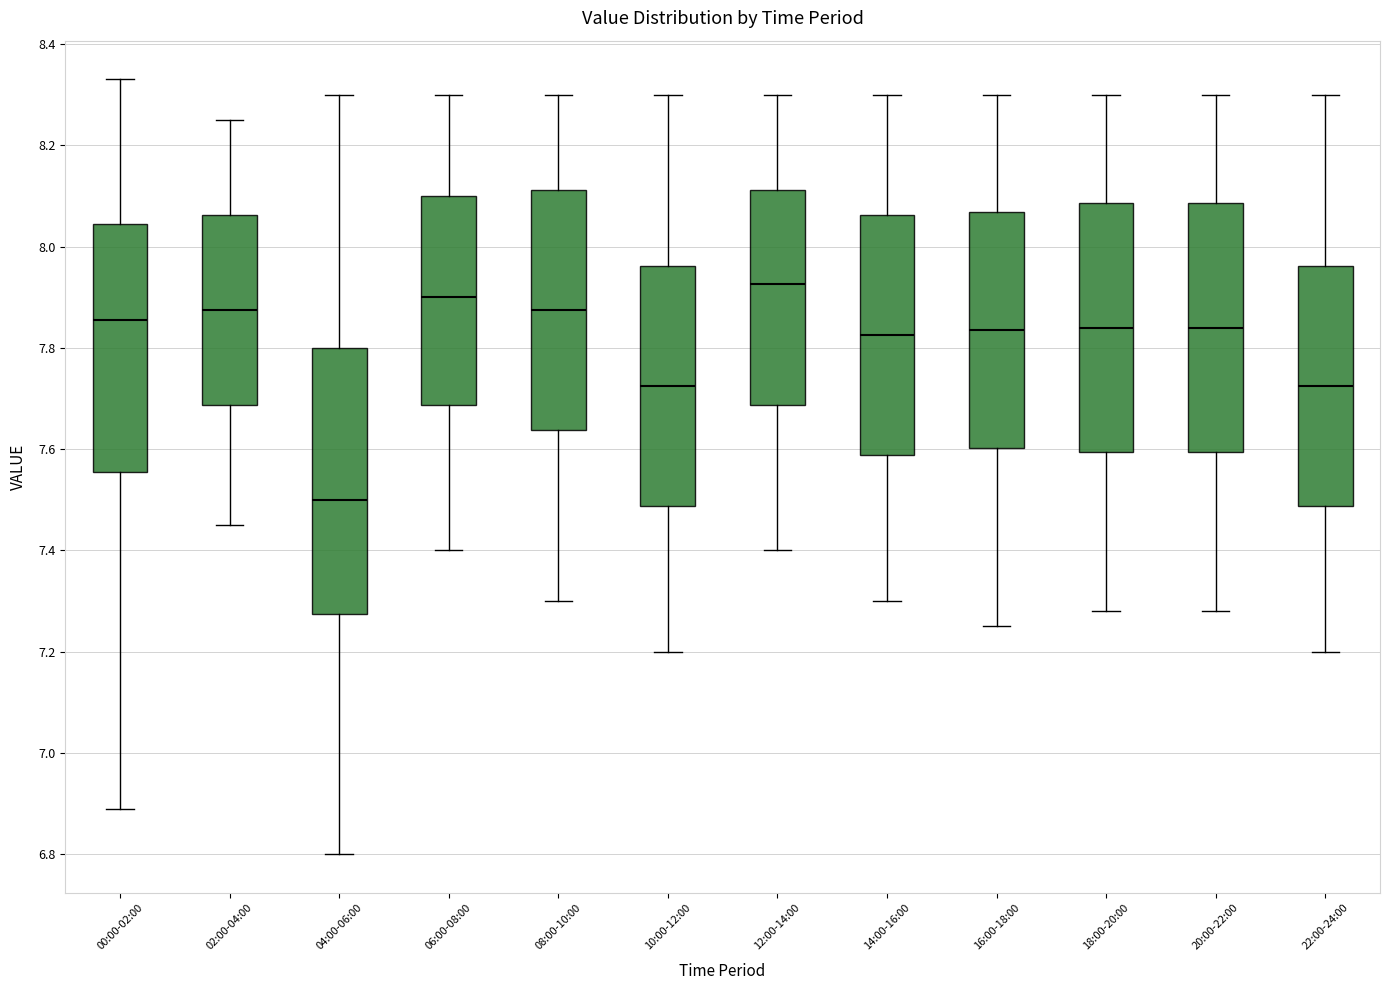

Which box's median line is the lowest?

04:00-06:00